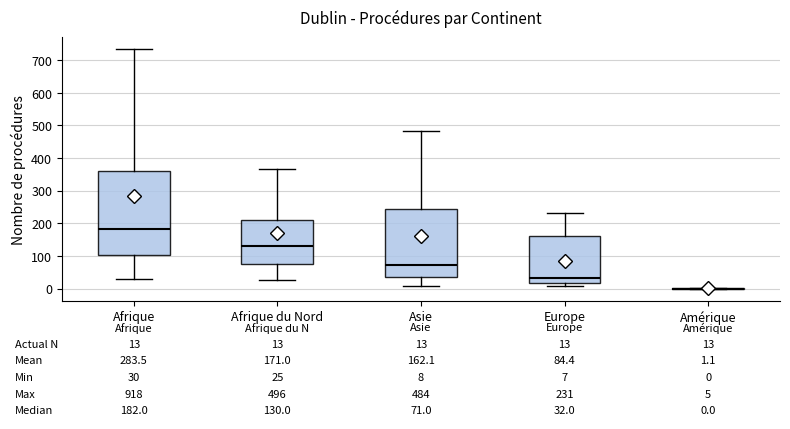

Which box is the tallest, from its lower edge to its upper edge?

Afrique